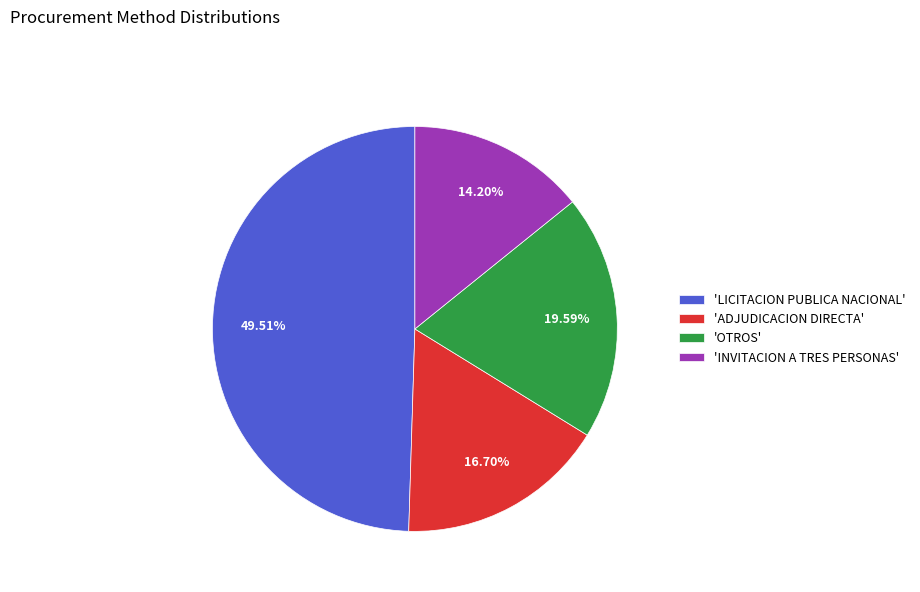

Which has a higher value, 'LICITACION PUBLICA NACIONAL' or 'OTROS'?

'LICITACION PUBLICA NACIONAL'